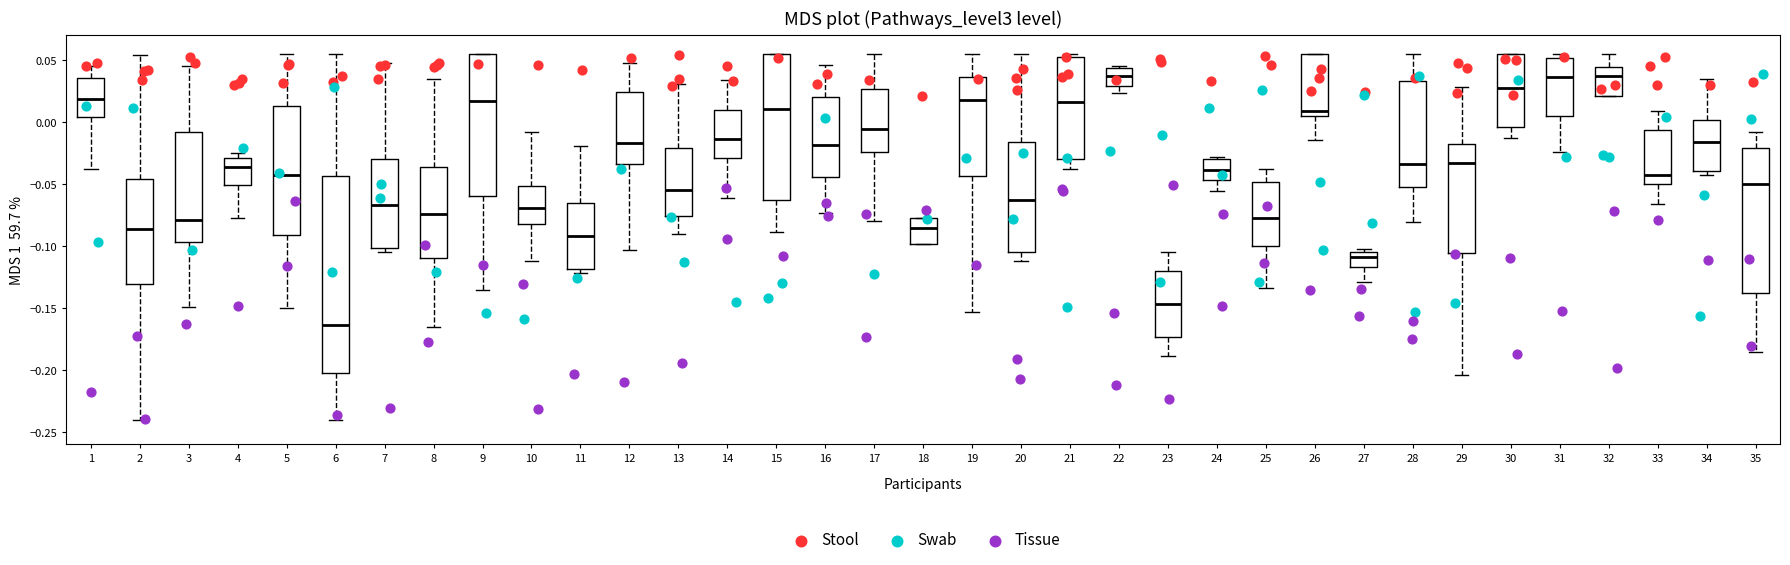

Comparing the boxes themselves (not the whiskers), which one is the tallest?

6